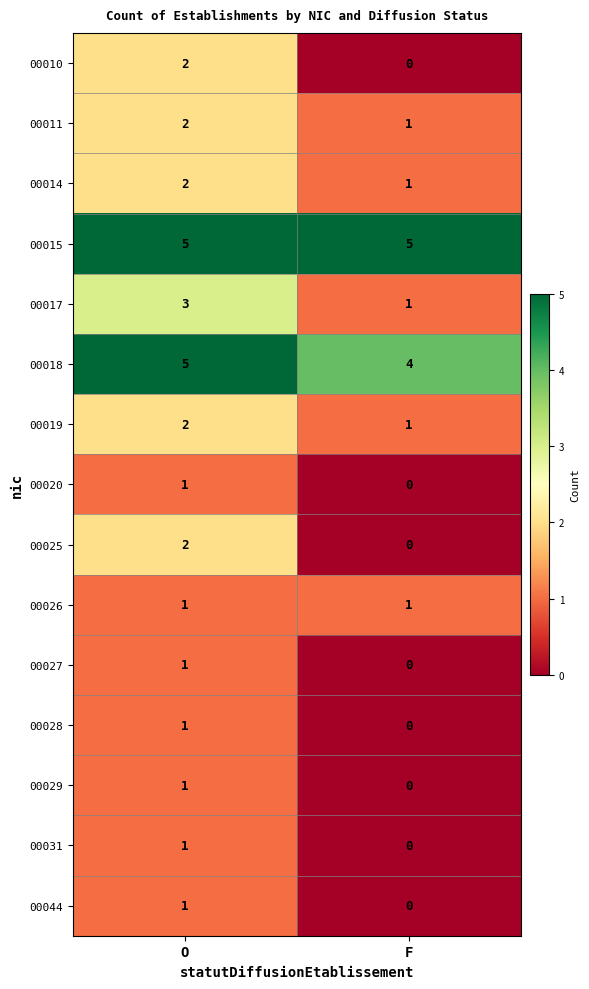

Is it true that 00027 equals 0 at F?

True